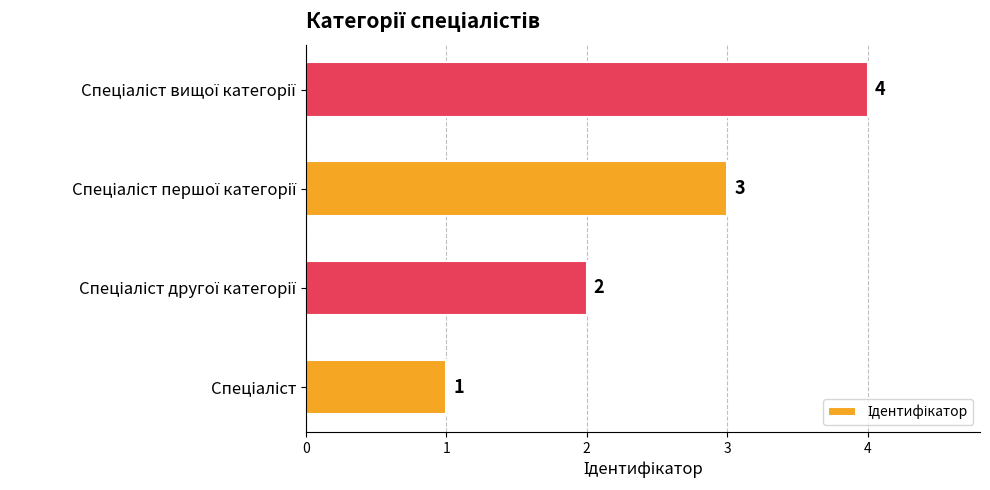

What is the maximum value shown in the chart?

4